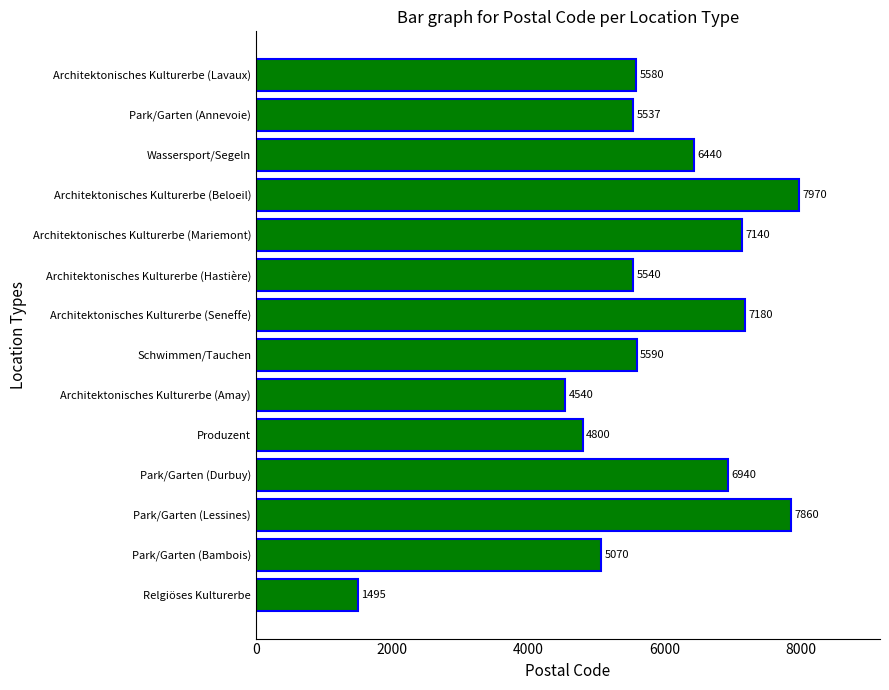

Is it true that the value at Schwimmen/Tauchen is 5590?

True